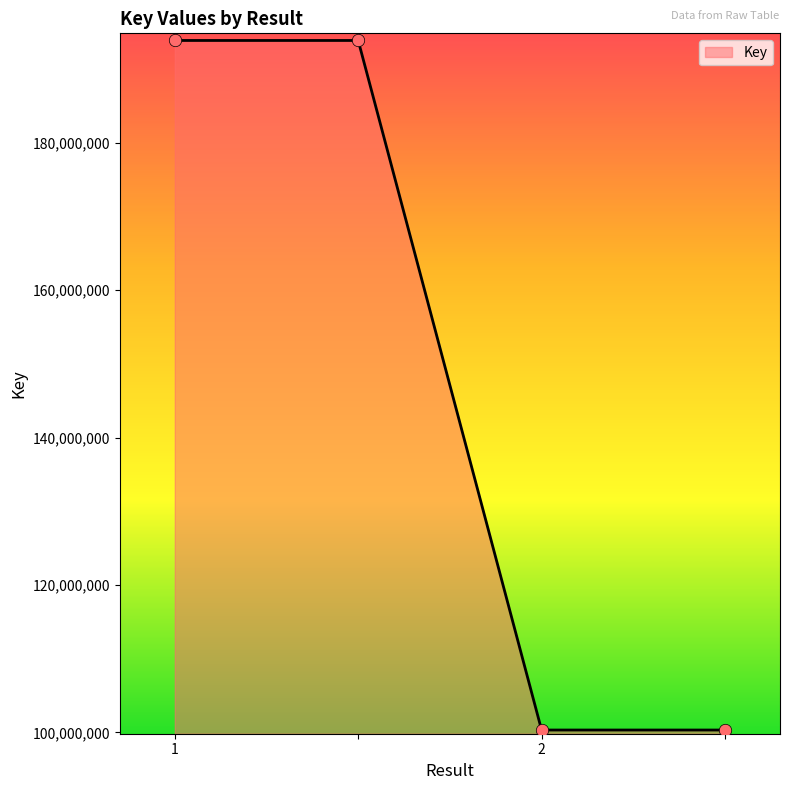

True or false: there are more than 1 points higher than both neighbors.

False